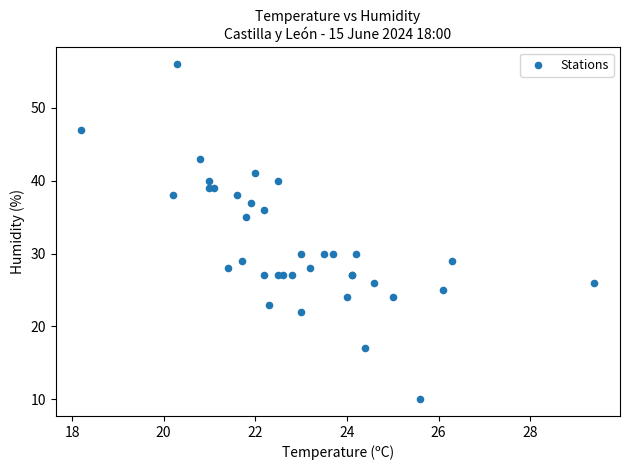

What Y value in the scatter plot is closest to 33?

35